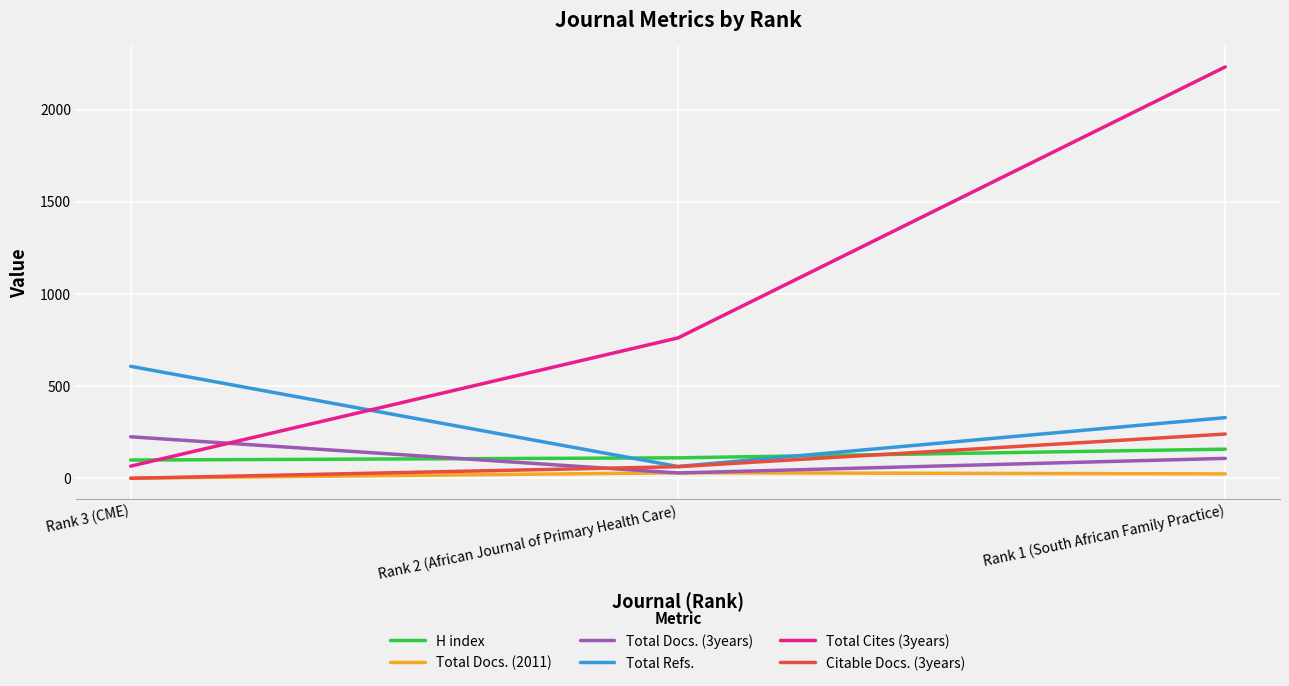

How many Total Docs. (3years) values are between 30 and 226?

3